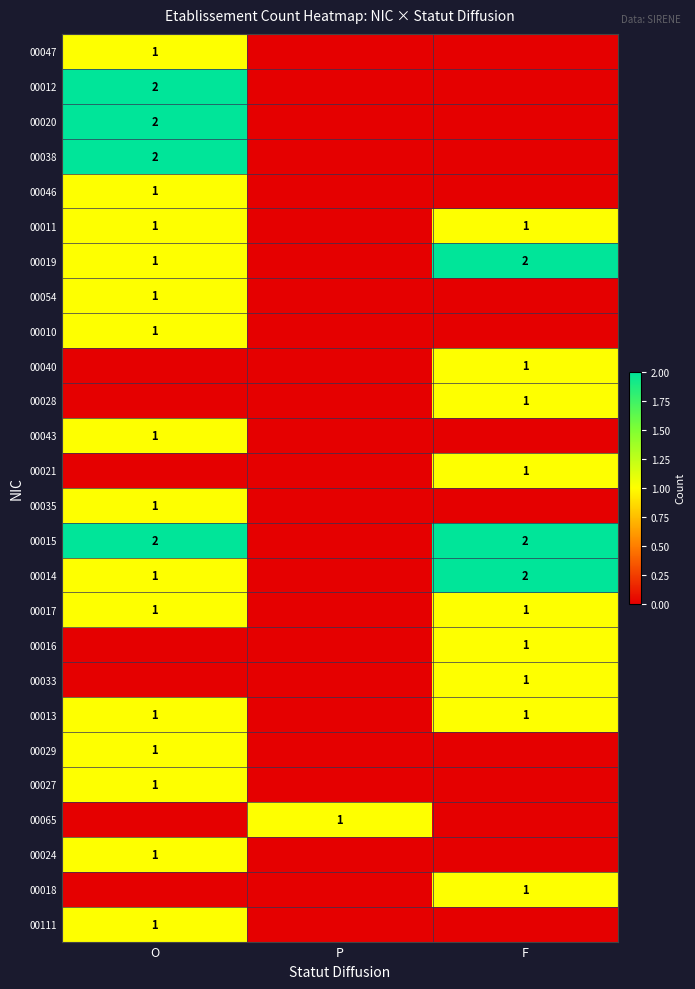

Is it true that 00033 equals 1 at F?

True